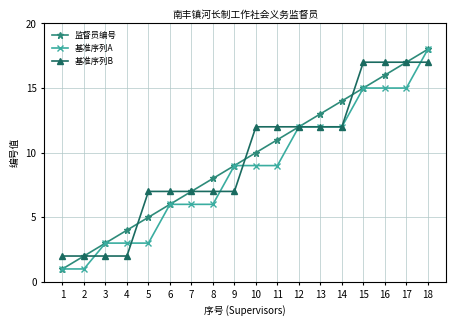

What is the difference between the 基准序列A values at 8 and 16?

9